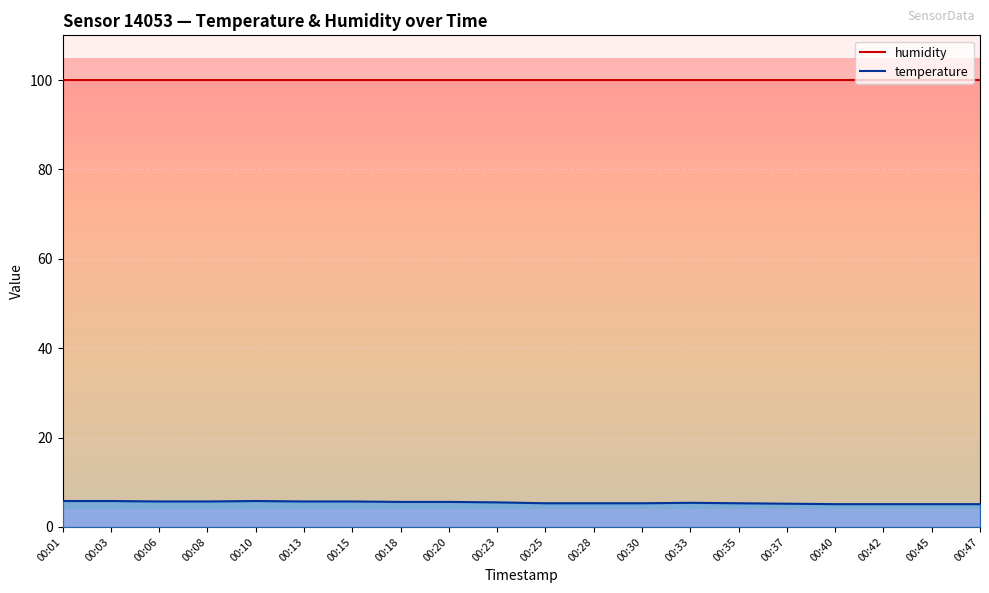

True or false: there are more than 0 points higher than both neighbors.

True